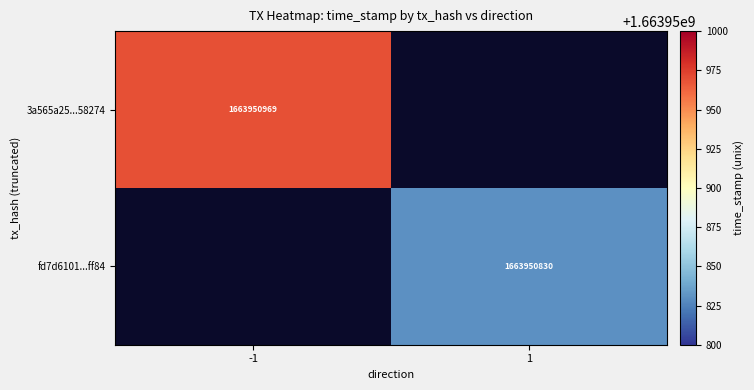

The value of fd7d6101...ff84 at 1 is 2440146834. True or false?

False